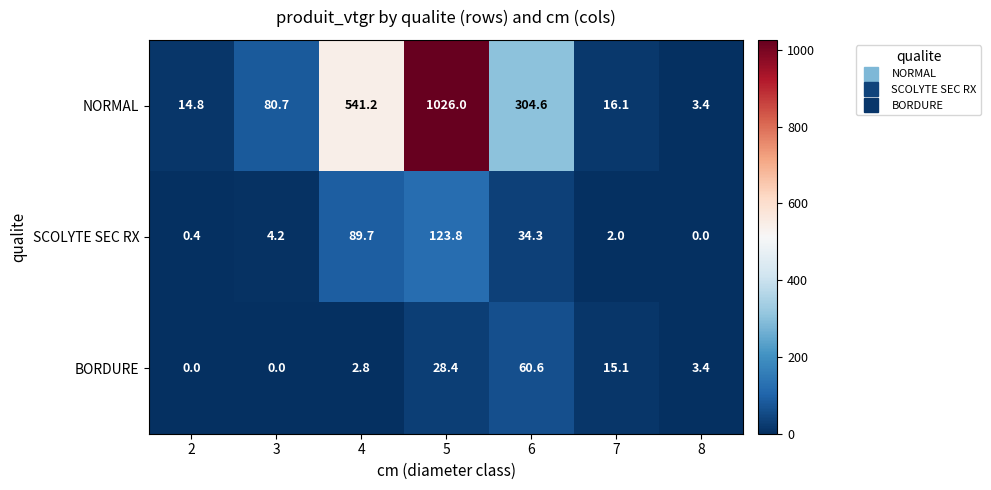

Is it true that NORMAL equals 1026.0 at 5?

True